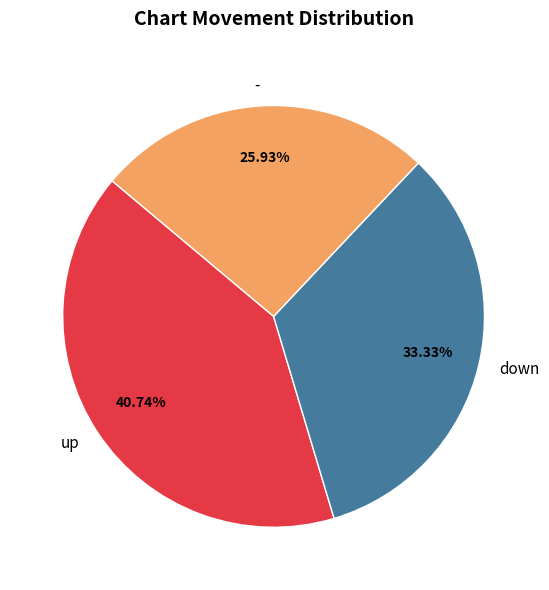

Between down and -, which is larger?

down